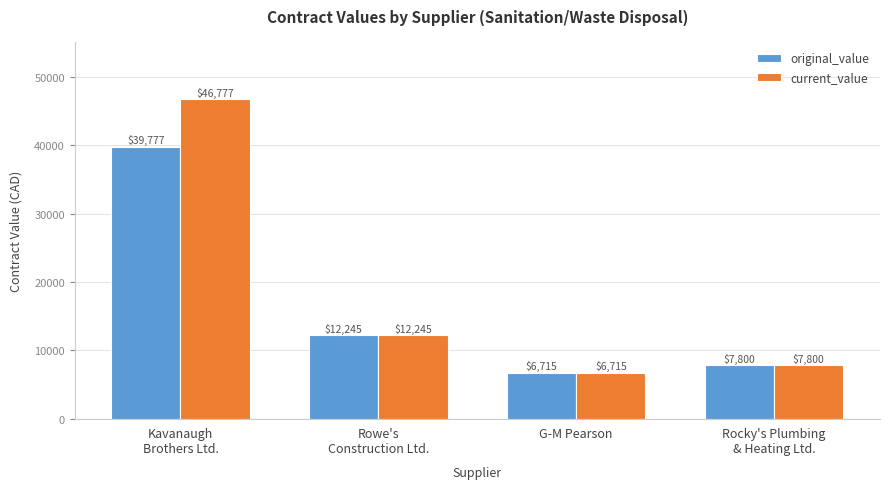

Which series has the largest range (max minus min)?

current_value